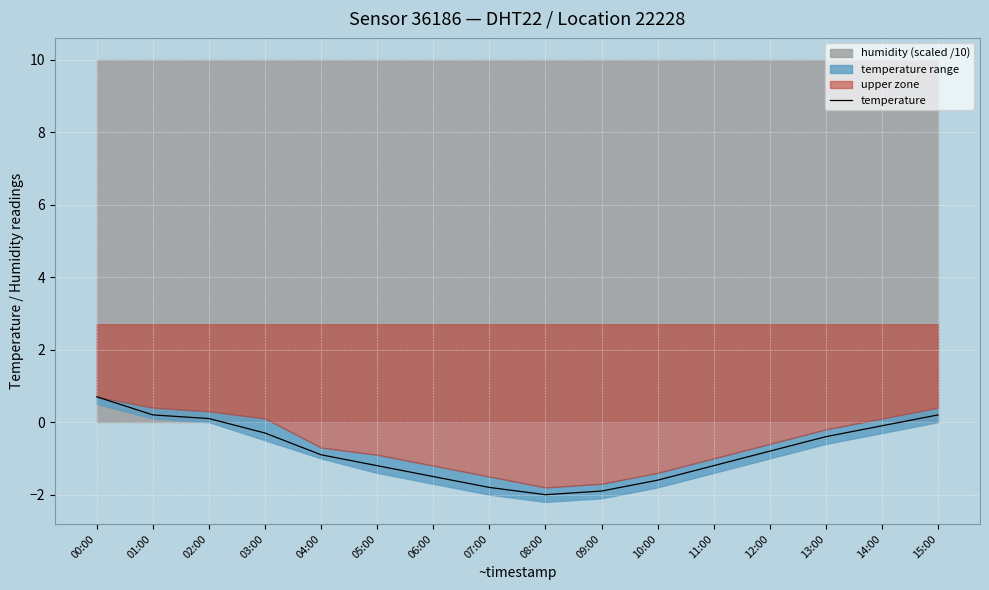

What is the label of the 4th point from the left?

03:00